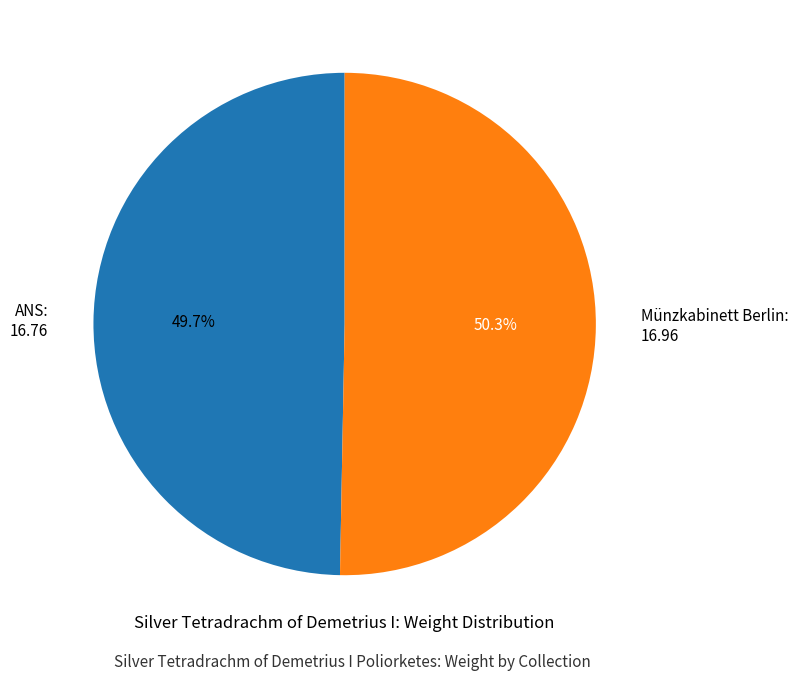

How many segments does this pie chart have?

2